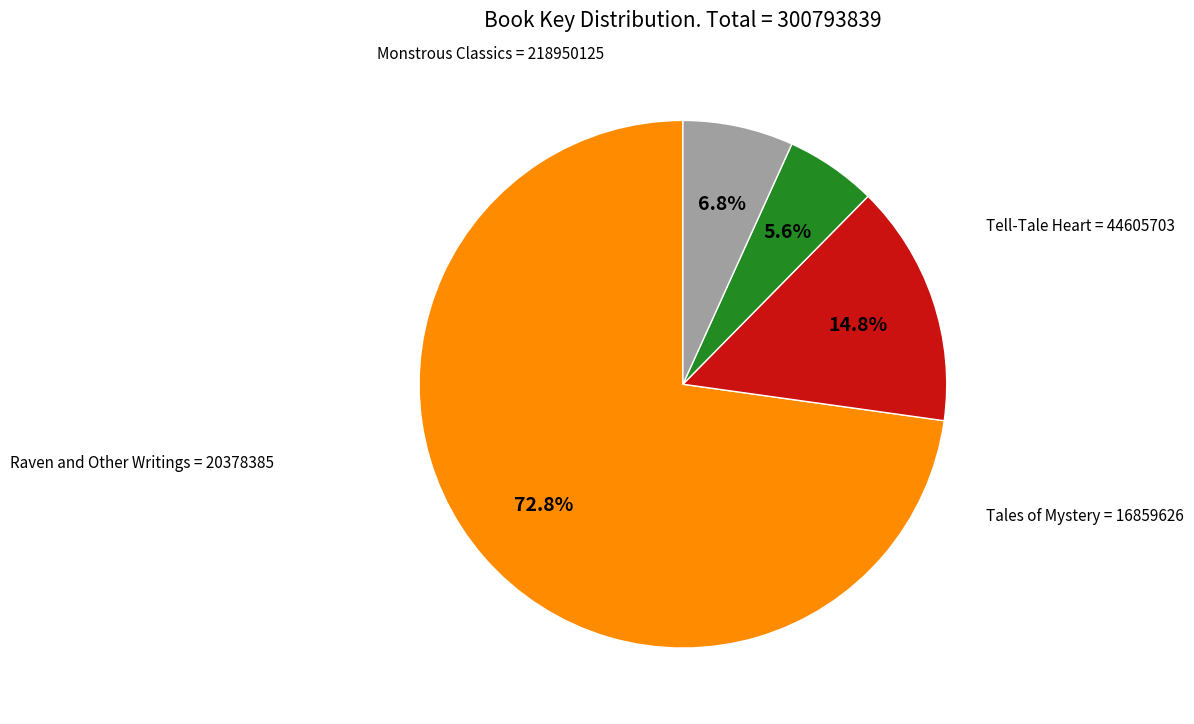

Rank the categories by value from lowest to highest.

Tales of Mystery
(Key=16859626), Raven and Other Writings
(Key=20378385), Tell-Tale Heart and Other Stories
(Key=44605703), Monstrous Classics Collection
(Key=218950125)